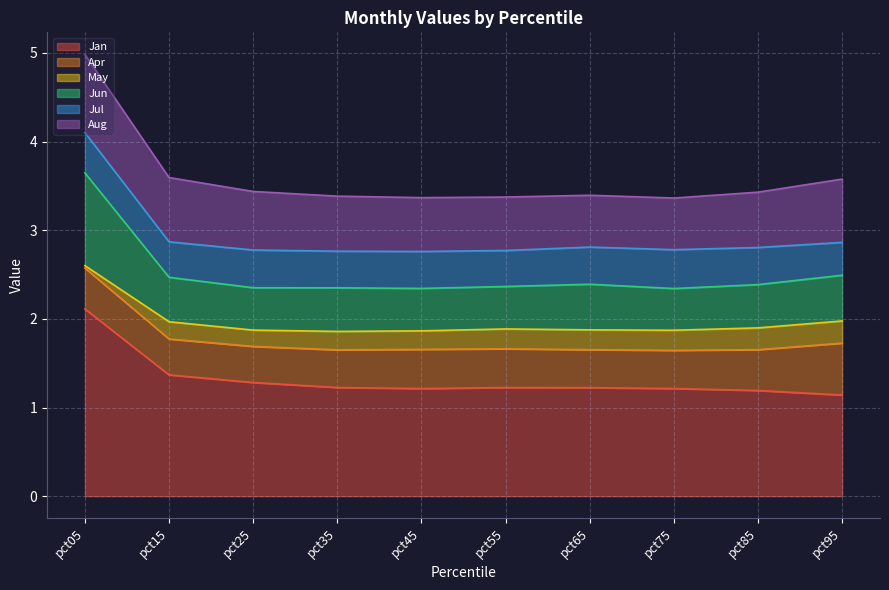

Does the chart have visible grid lines?

Yes